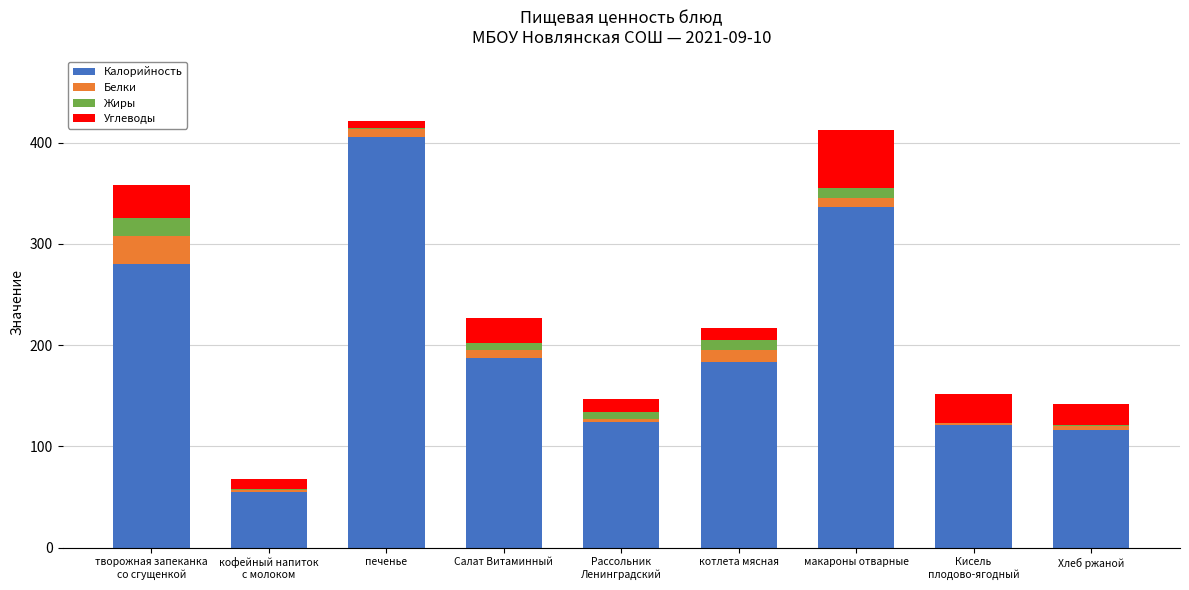

What is the highest value of the Калорийность series?

405.3